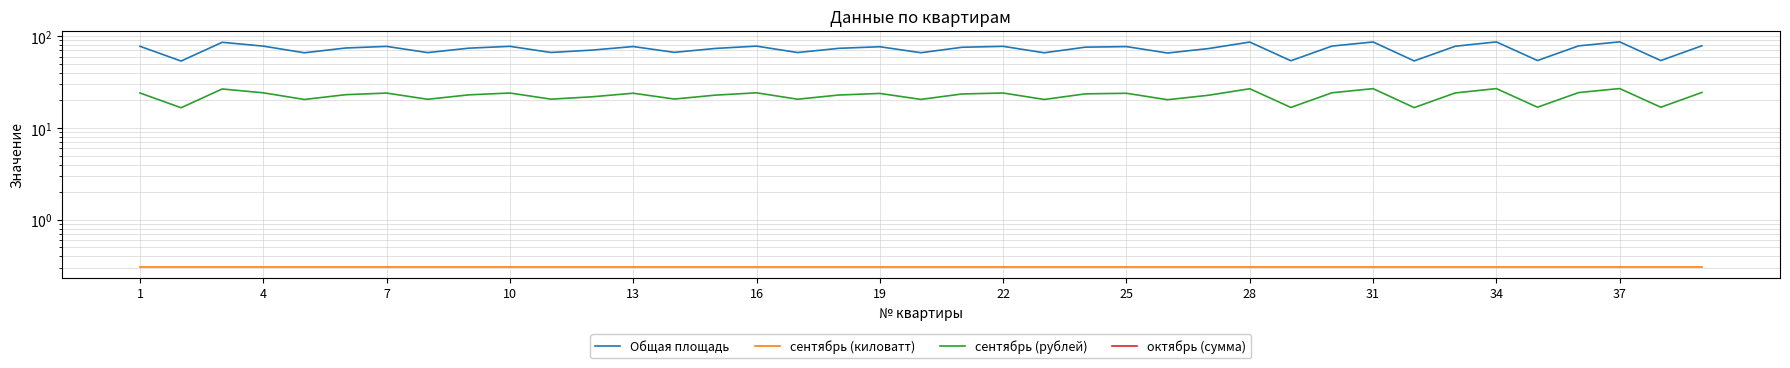

True or false: сентябрь (киловатт) has more than 2 points higher than both neighbors.

False